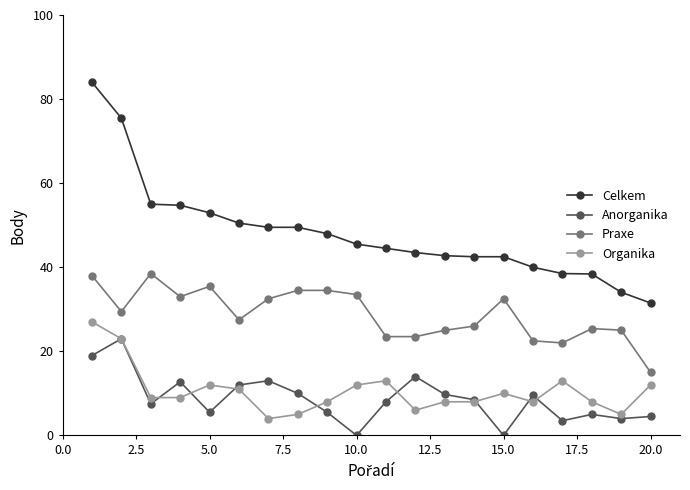

Count the number of categories in the chart.

20